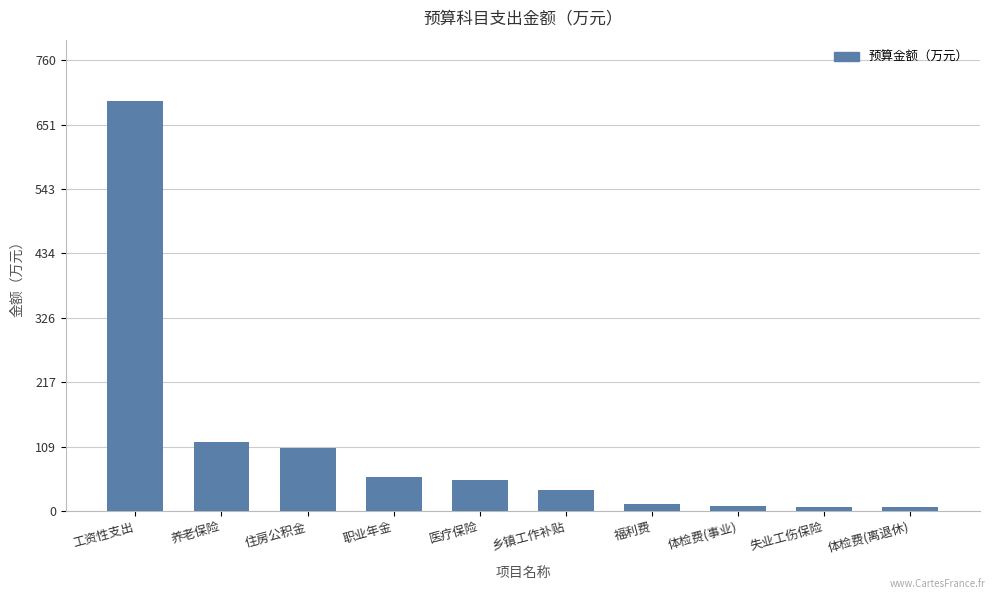

True or false: the data shows 116.1 at 养老保险.

True